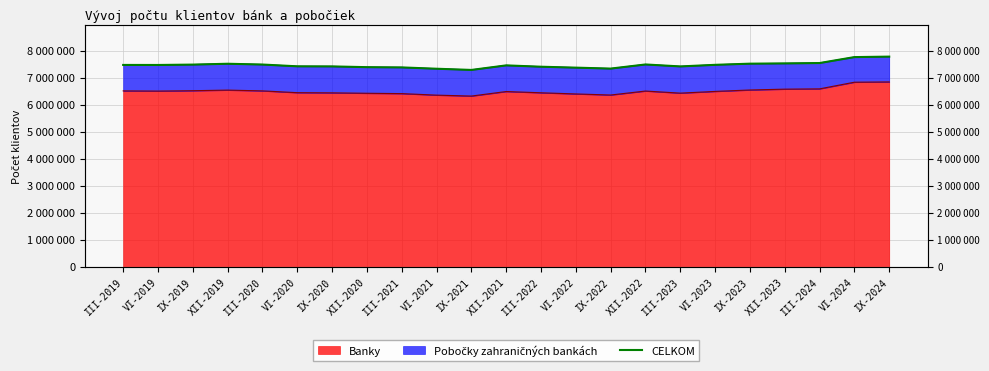

Which category has the lowest value across all series?

IX-2021